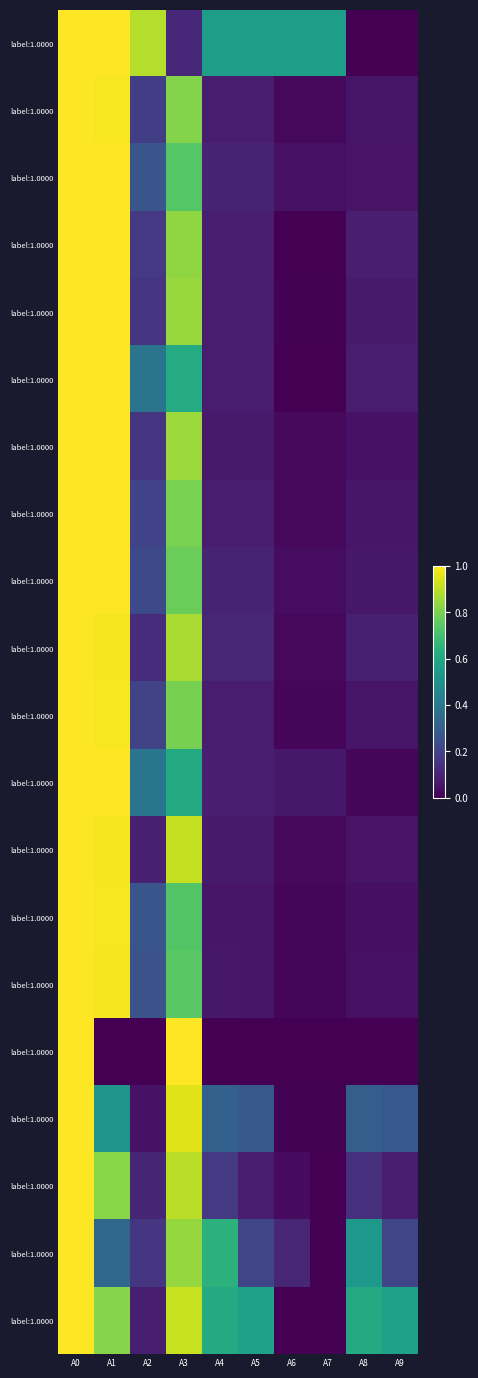

Count the number of categories in the chart.

10